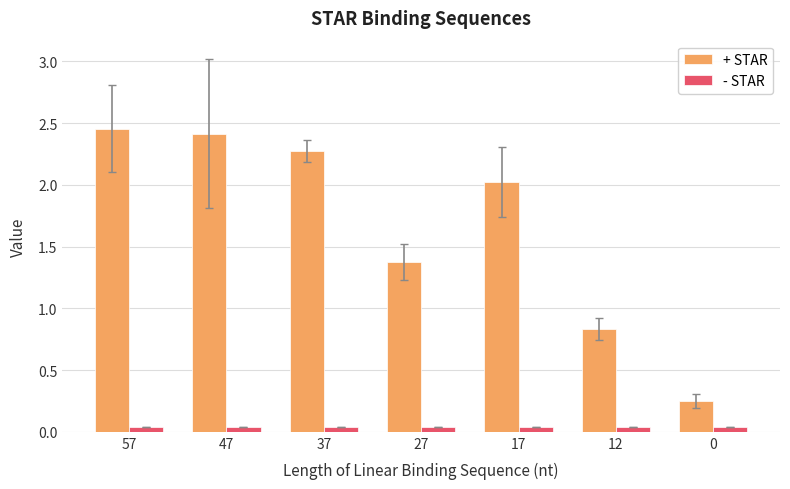

How many data points does each series have?

7